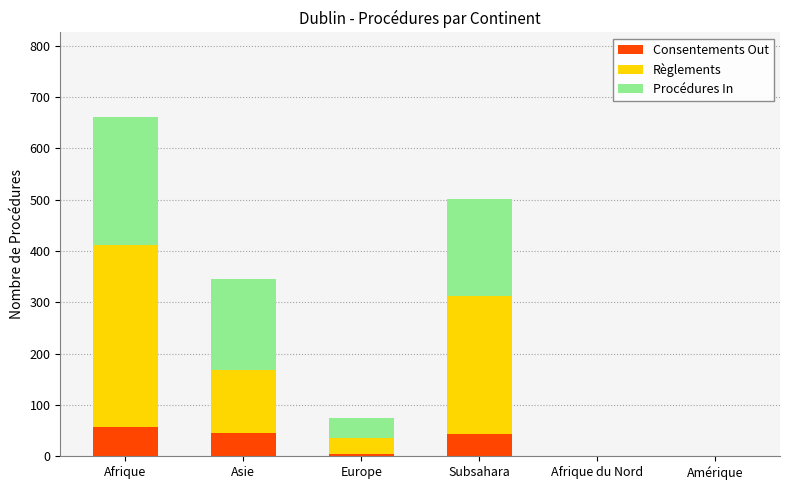

How many data points does each series have?

6